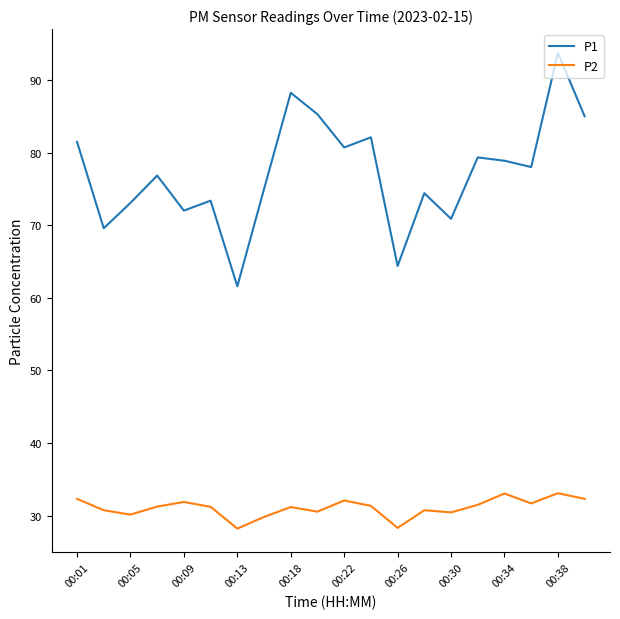

Rank the series by their maximum value, from lowest to highest.

P2, P1